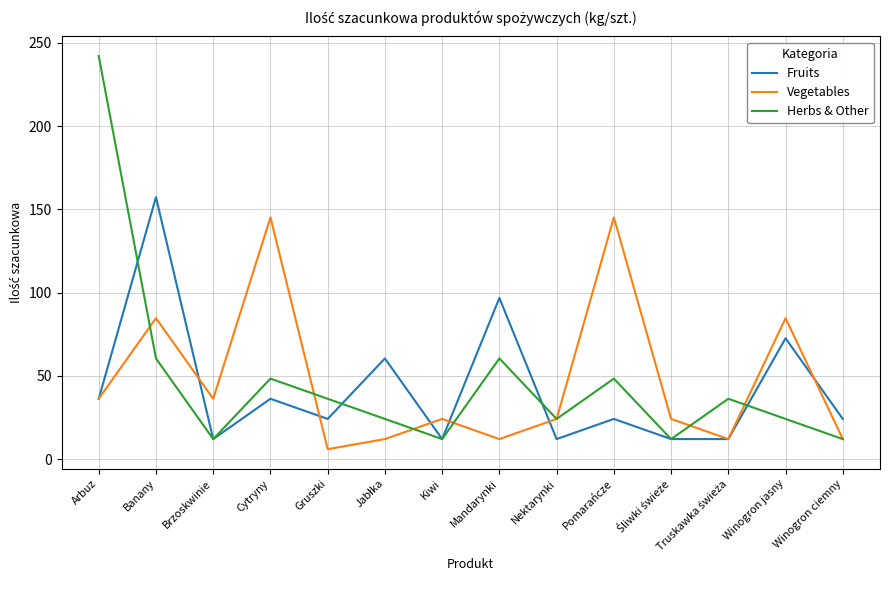

What is the highest value of the Vegetables series?

145.2